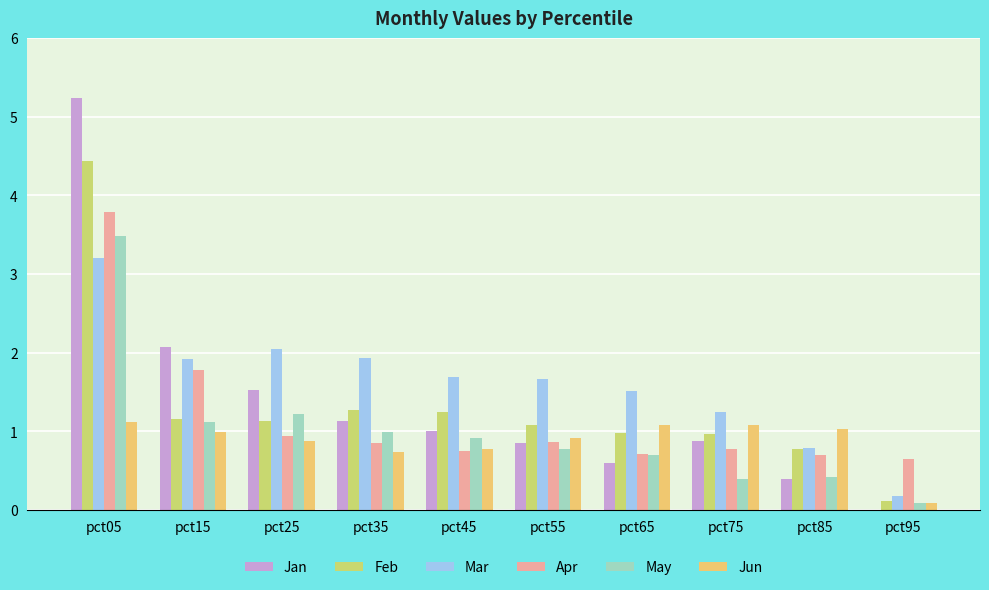

What is the sum of all Jan values?

13.7